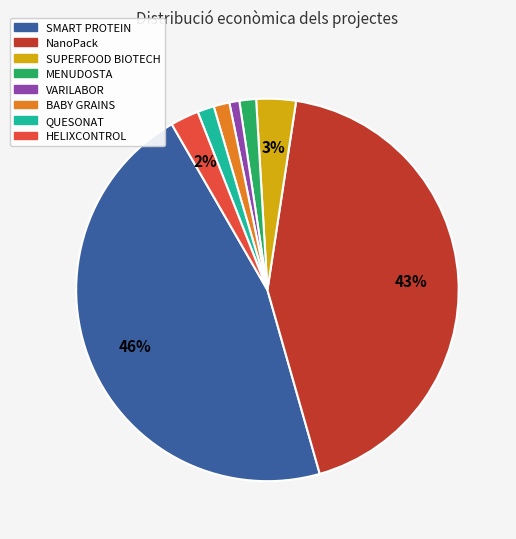

To the nearest percent, what is the combined percentage of BABY GRAINS and VARILABOR?

2%